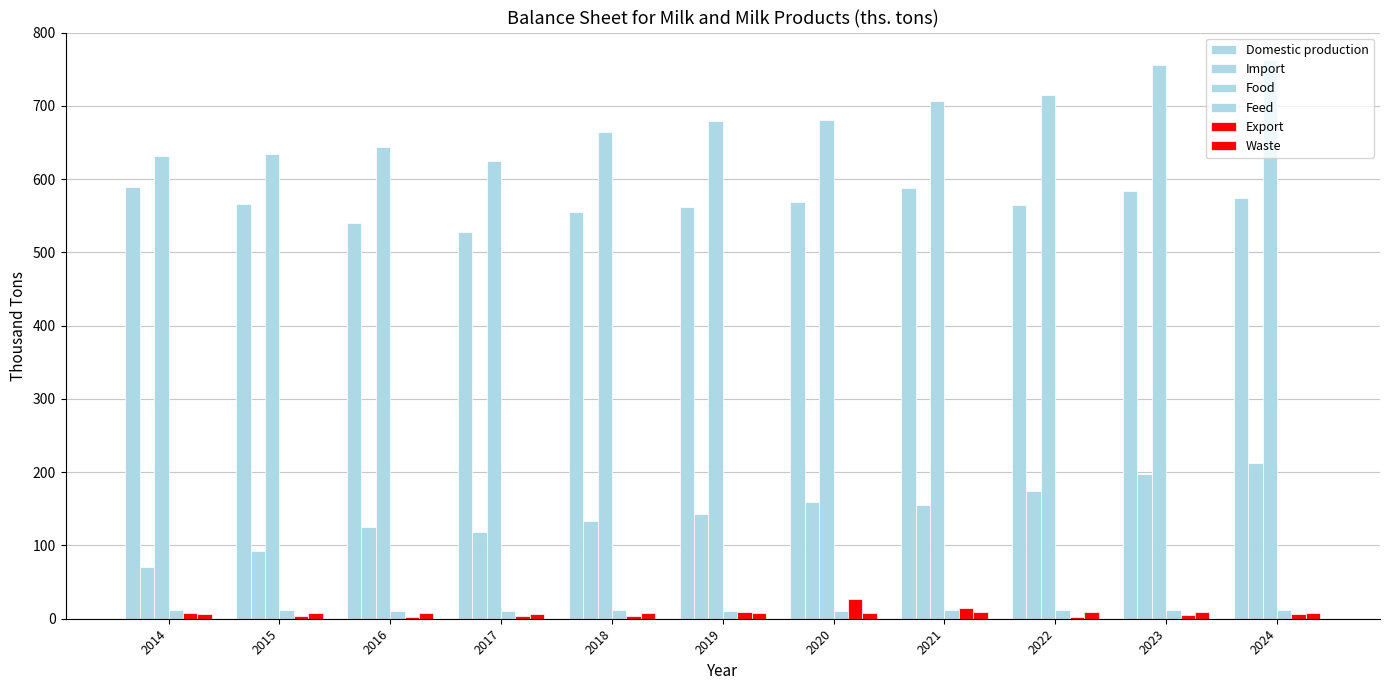

What is the difference between the maximum and second lowest values in the Import series?

120